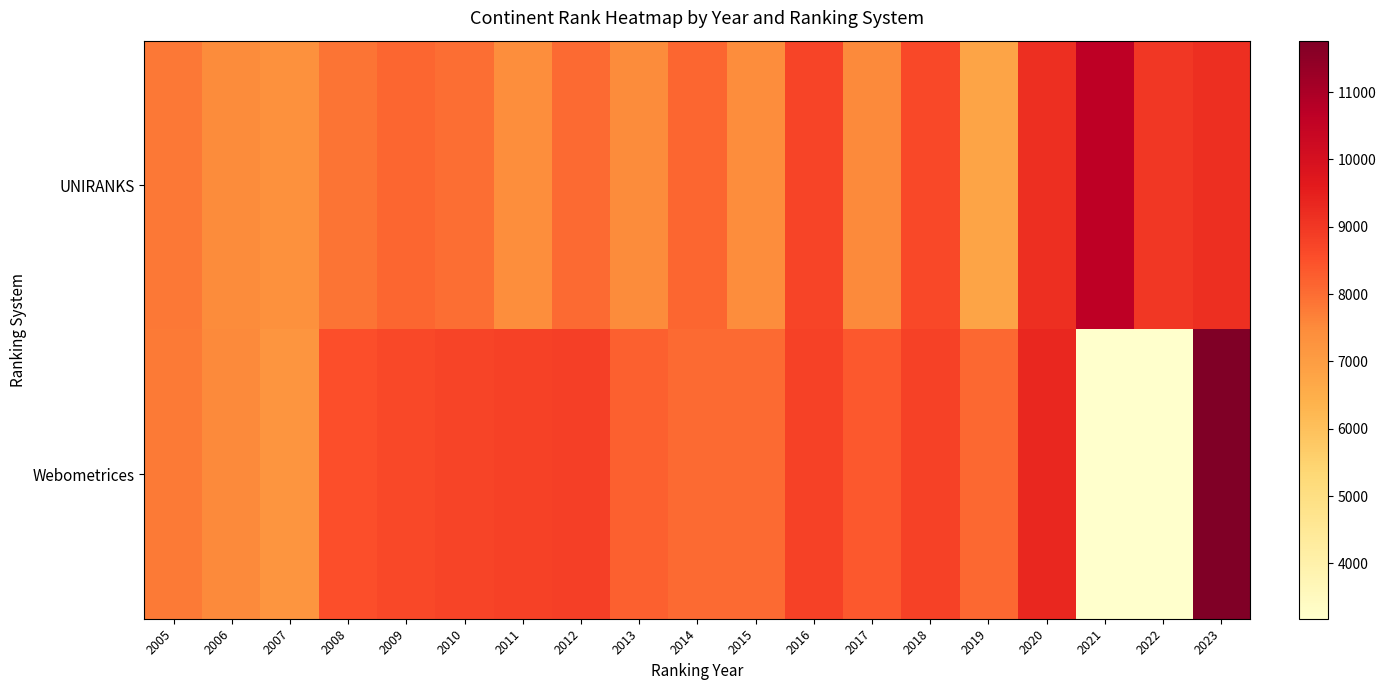

Reading left to right, what are all the values shown in this chart?

UNIRANKS: 2005=7839	2006=7487	2007=7368	2008=7901	2009=8134	2010=8002	2011=7429	2012=8054	2013=7486	2014=8138	2015=7461	2016=8740	2017=7520	2018=8652	2019=6788	2020=9157	2021=10630	2022=8991	2023=9158
Webometrices: 2005=7791	2006=7537	2007=7230	2008=8513	2009=8649	2010=8726	2011=8789	2012=8819	2013=8211	2014=8067	2015=8063	2016=8805	2017=8348	2018=8805	2019=8093	2020=9333	2021=3196	2022=3177	2023=11765